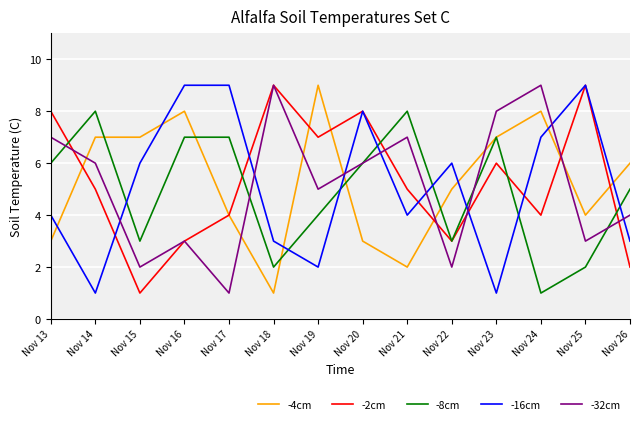

How many intersections are there between -8cm and -16cm?

8